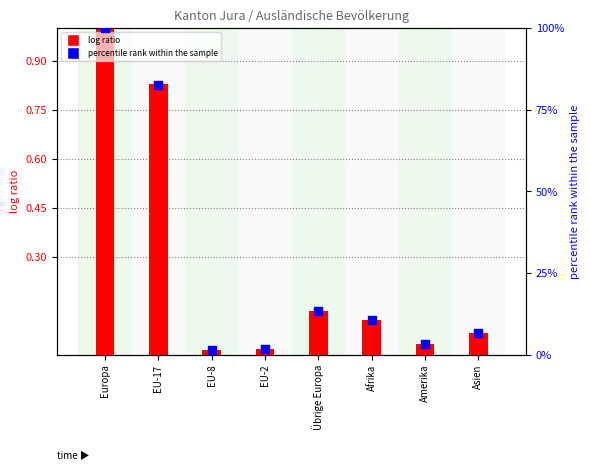

At how many categories does at least one series exceed 99?

1